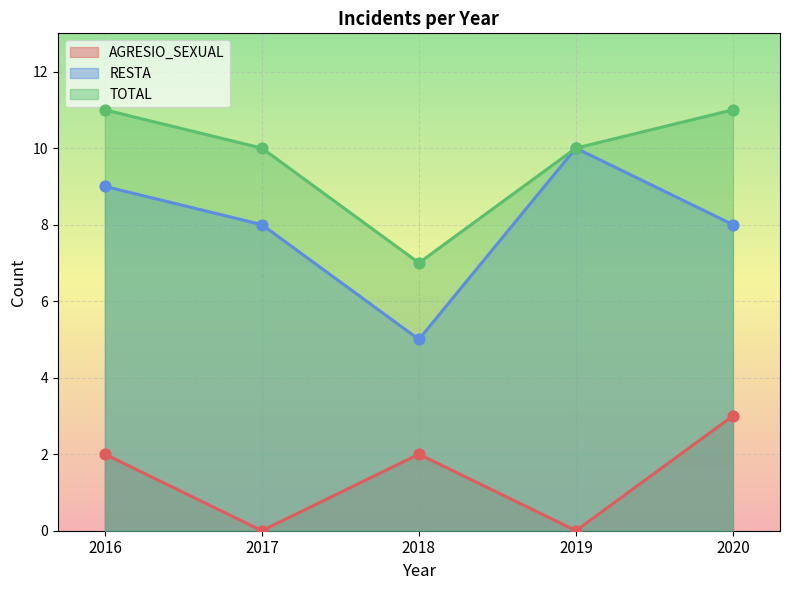

Which series reaches the minimum Y coordinate?

AGRESIO_SEXUAL